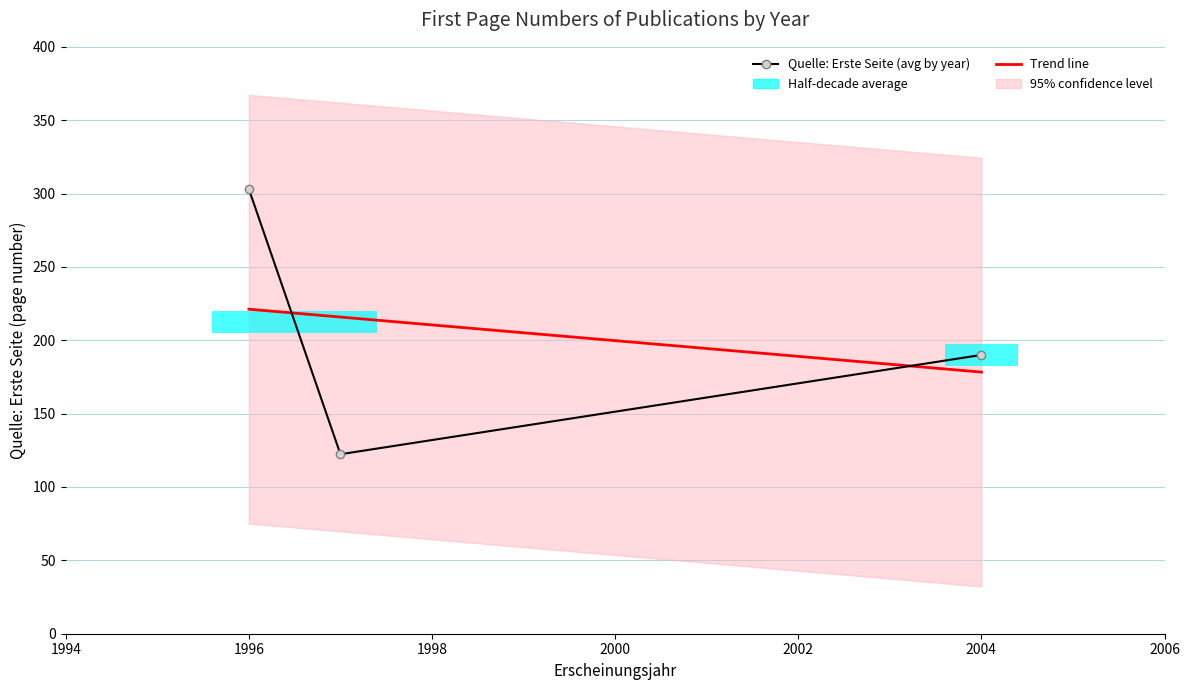

How many values are below 146?

1